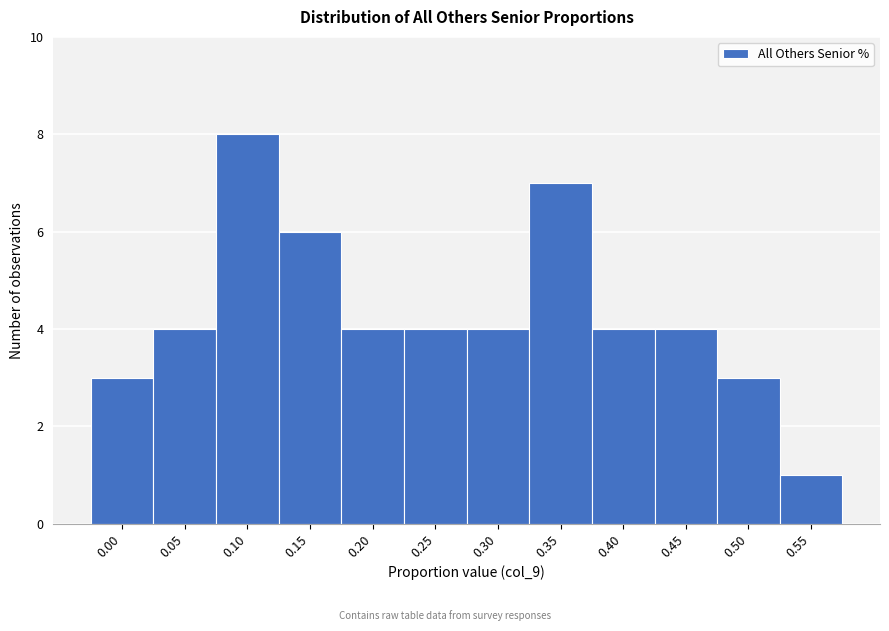

Reading right to left, list all the values displayed in this chart.

1	3	4	4	7	4	4	4	6	8	4	3